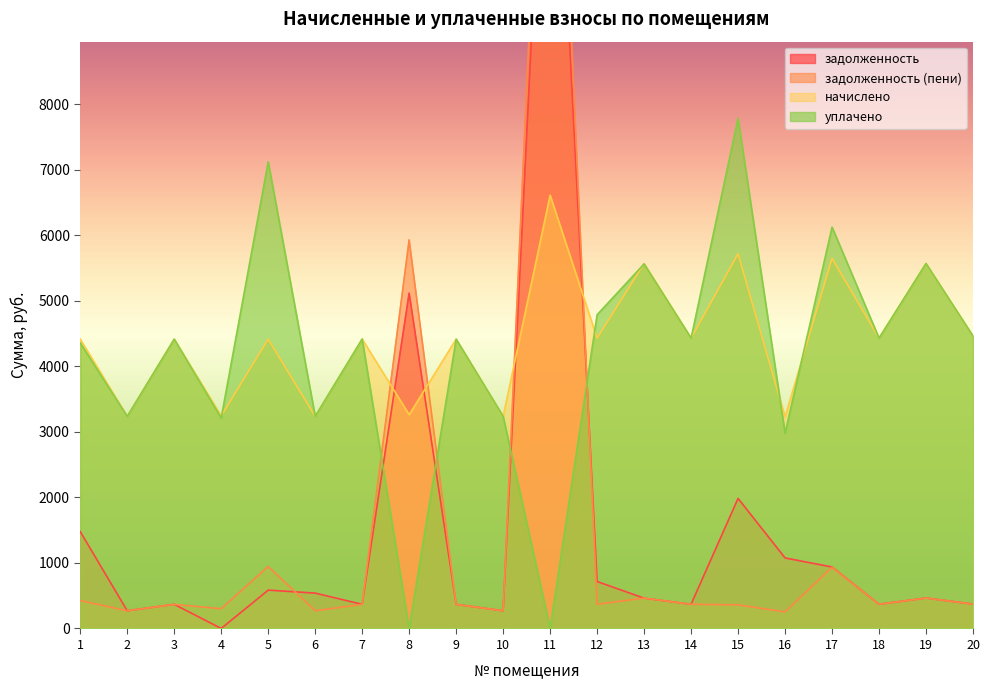

True or false: уплачено has more than 1 interior local peaks.

True